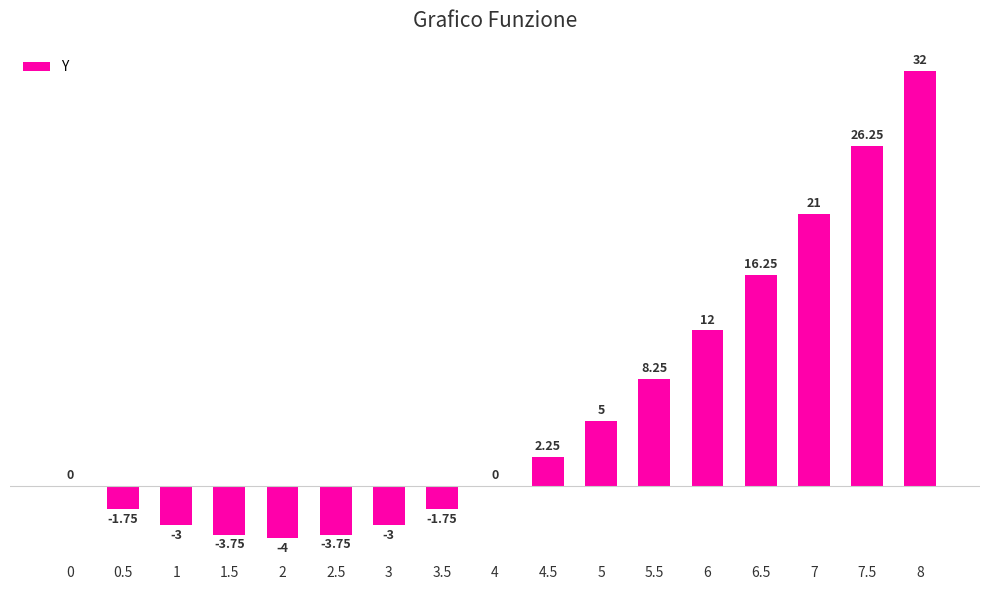

Approximately how many times larger is the value at 6 compared to 6.5?

0.7